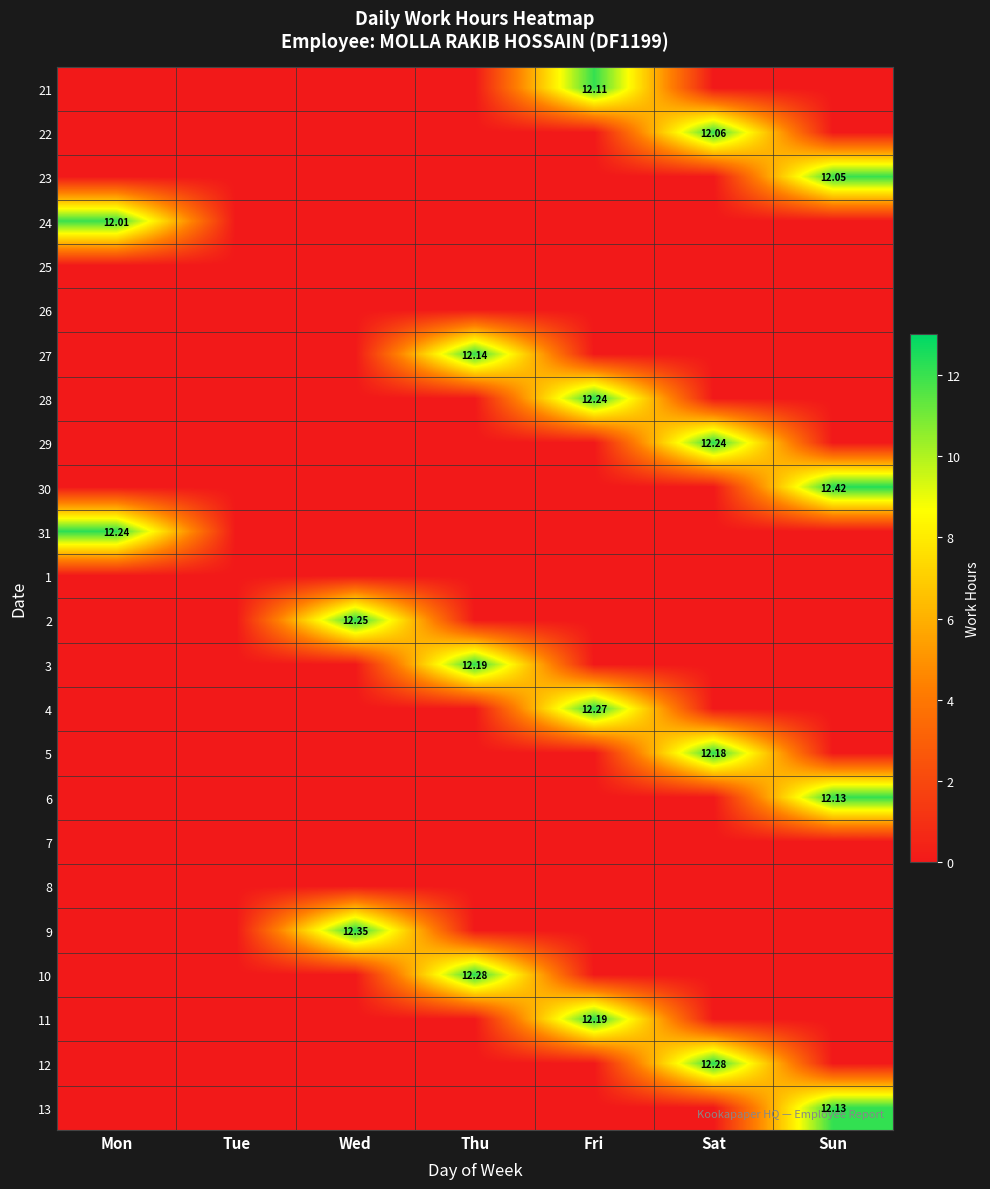

What is the total value across all series at Fri?

48.8